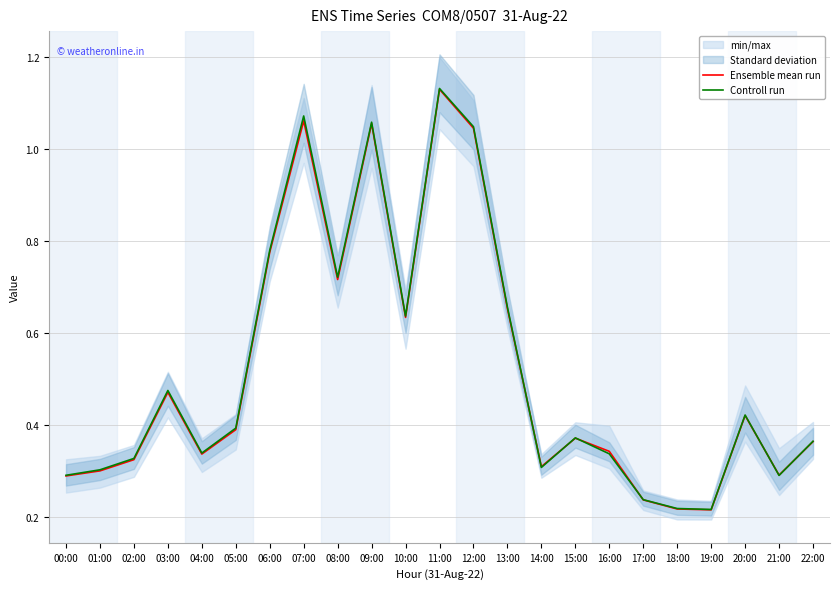

Rank the categories by Controll run value from highest to lowest.

11:00, 07:00, 09:00, 12:00, 06:00, 08:00, 13:00, 10:00, 03:00, 20:00, 05:00, 15:00, 22:00, 04:00, 16:00, 02:00, 14:00, 01:00, 00:00, 21:00, 17:00, 18:00, 19:00